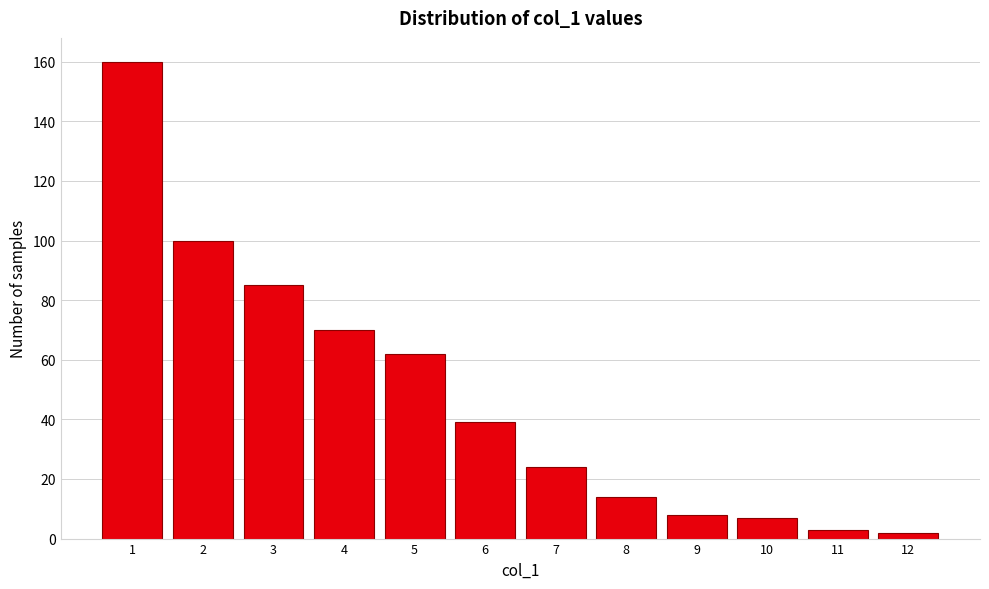

Reading left to right, extract all data points from this chart.

160	100	85	70	62	39	24	14	8	7	3	2